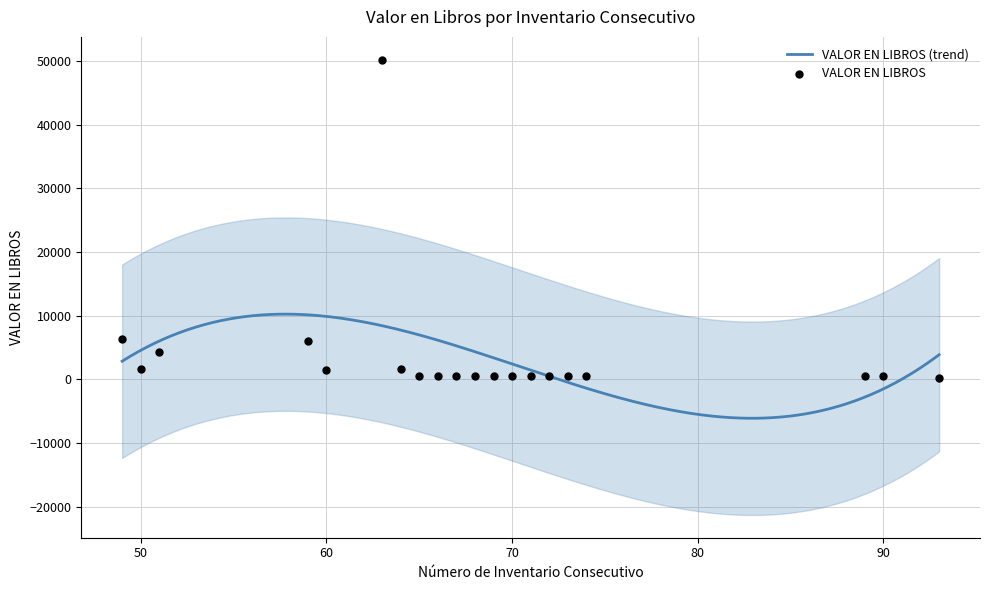

What is the change in value from 64 to 70?

-1155.0